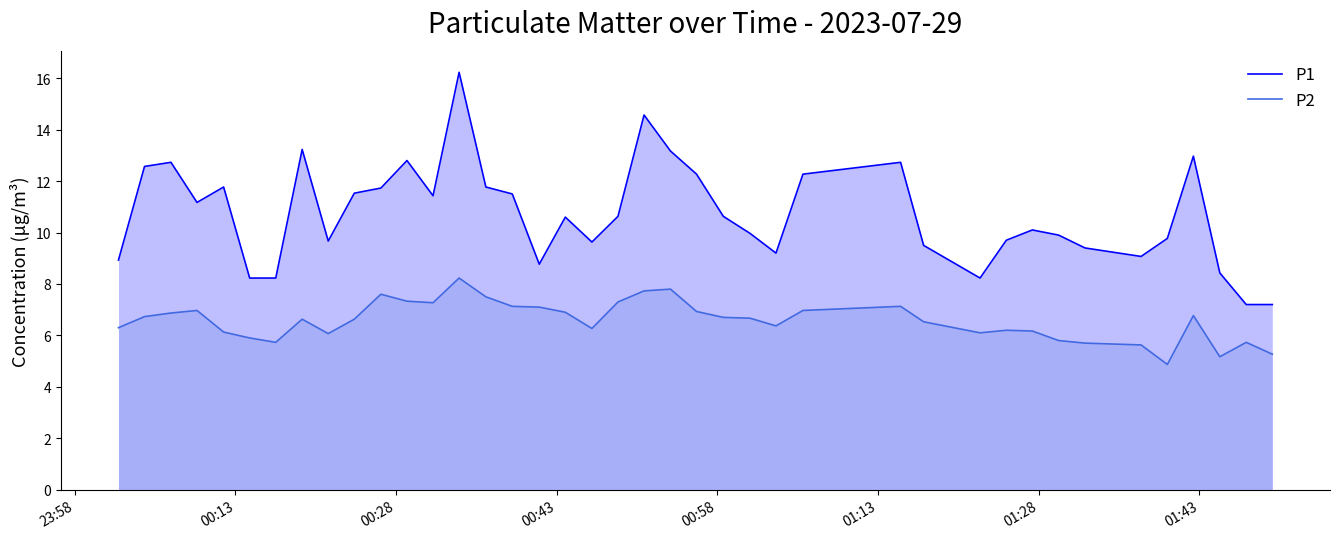

True or false: P2 and P1 intersect in this chart.

False